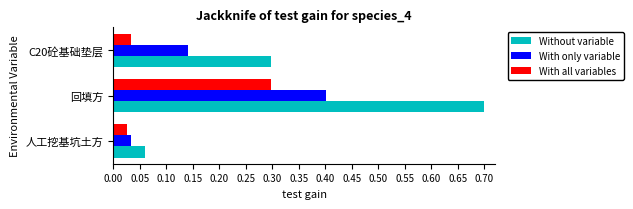

Which series has the largest total across all categories?

Without variable